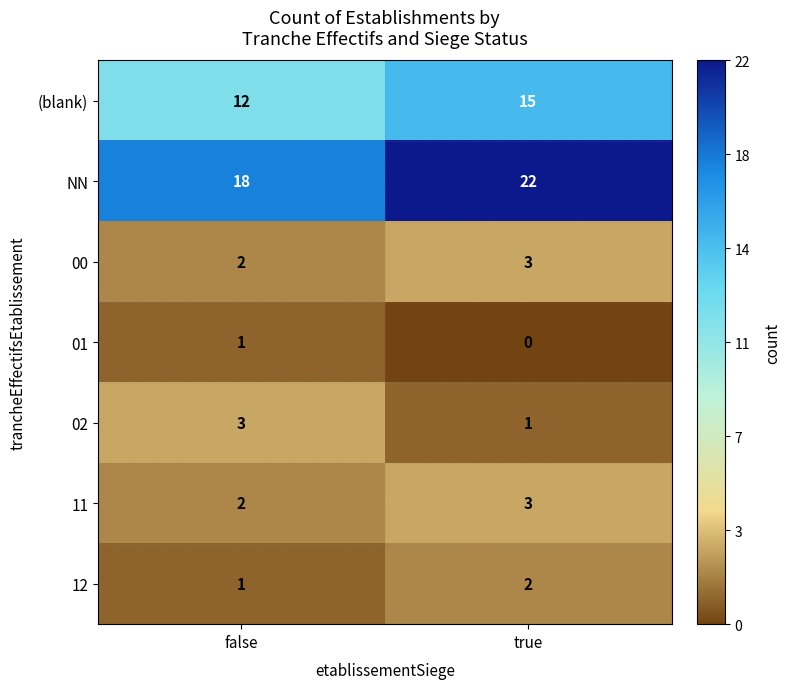

At how many categories does at least one series exceed 21?

1